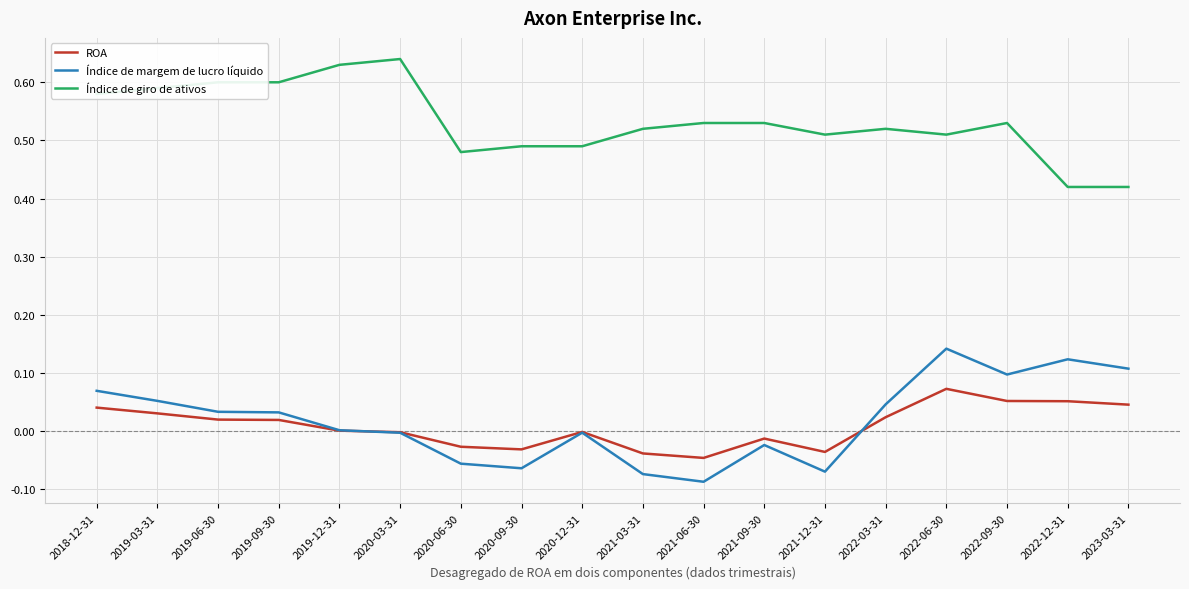

Which series changed the most between 2020-03-31 and 2020-12-31?

Índice de giro de ativos